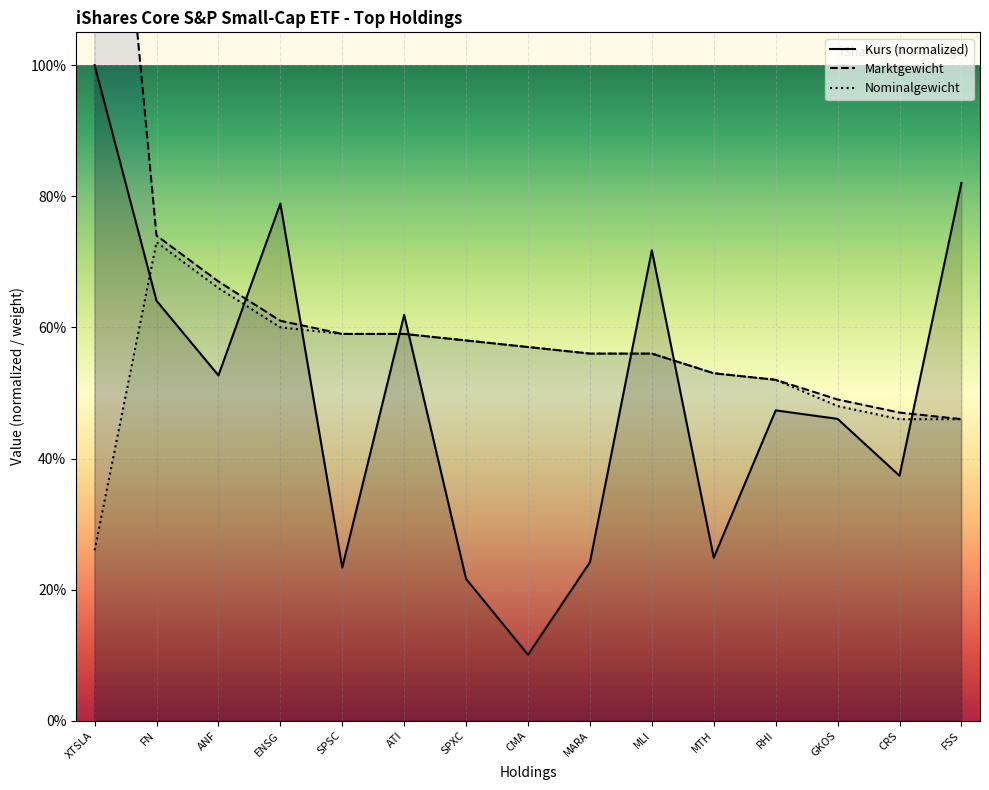

The value of Nominalgewicht at CMA is 0.6. True or false?

True